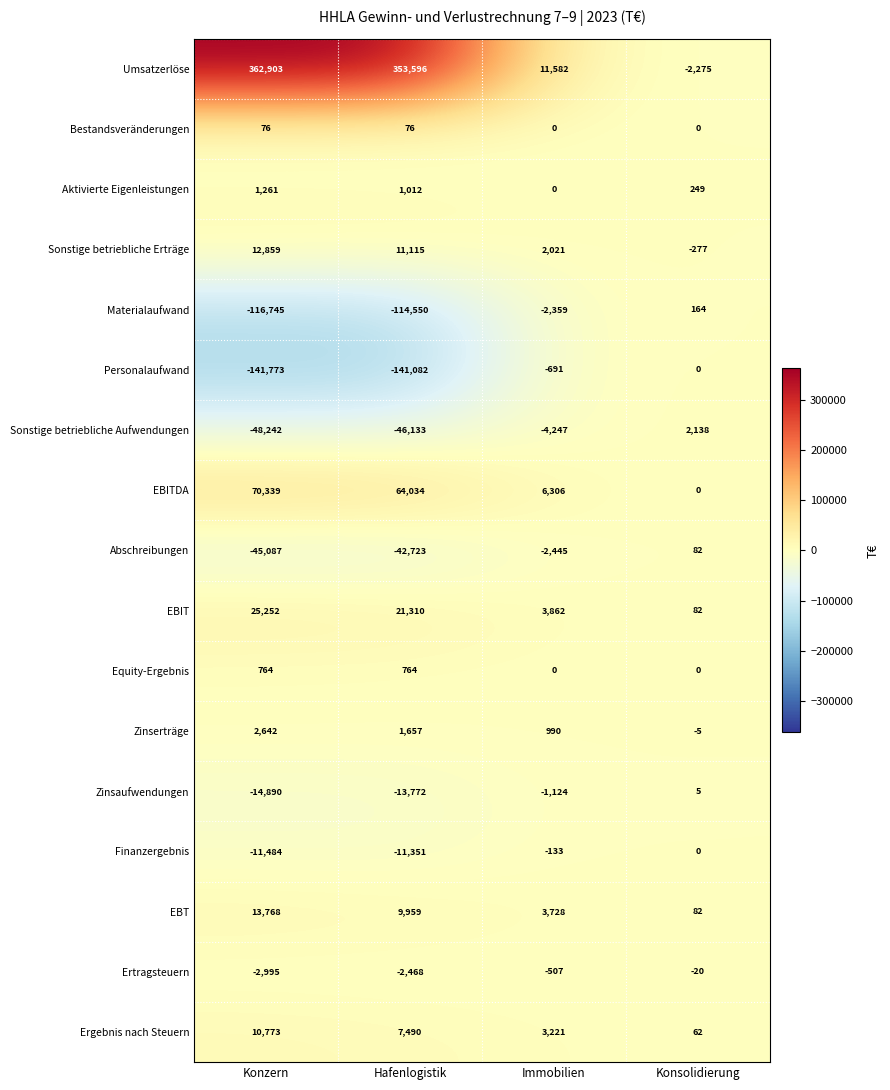

Which label corresponds to the largest value in the chart?

Konzern